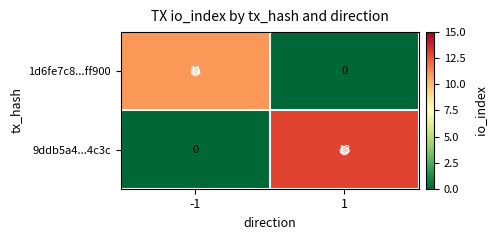

How many positive values does the 9ddb5a4...4c3c series have?

1